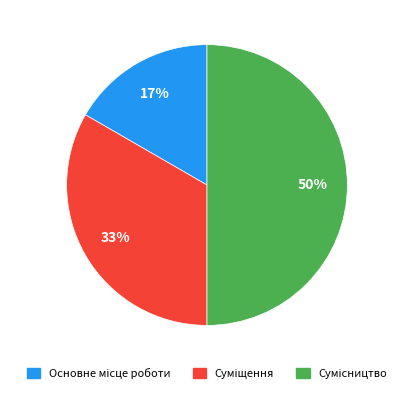

To the nearest percent, what is the difference between the largest and smallest slice percentages?

33%